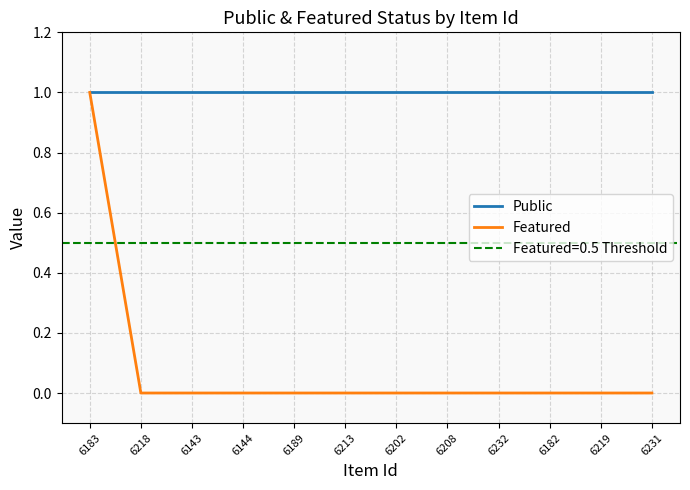

What is the greatest value displayed?

1